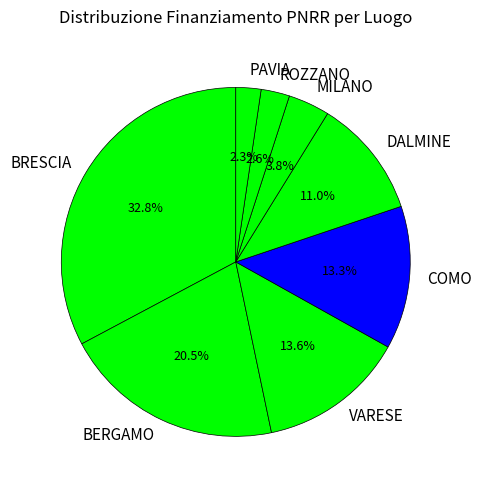

Which category has the biggest portion of the pie?

BRESCIA